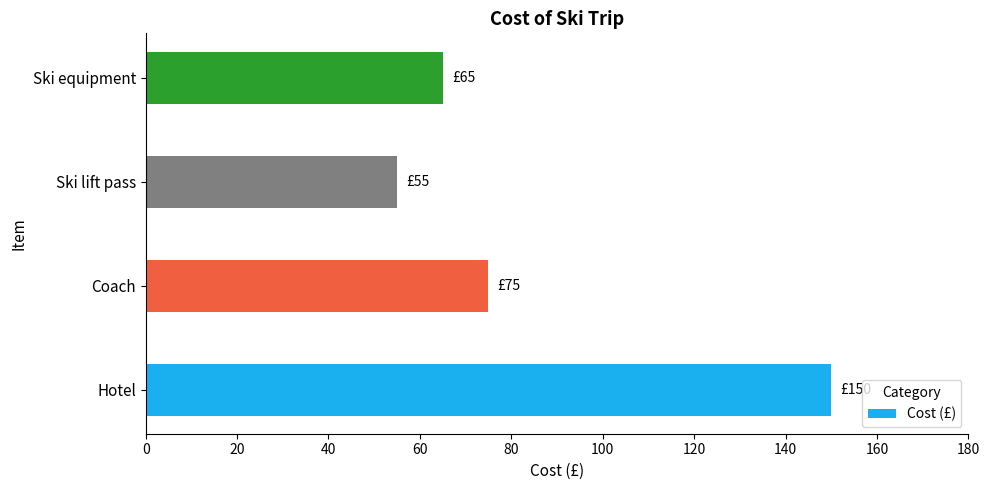

What is the greatest value displayed?

150